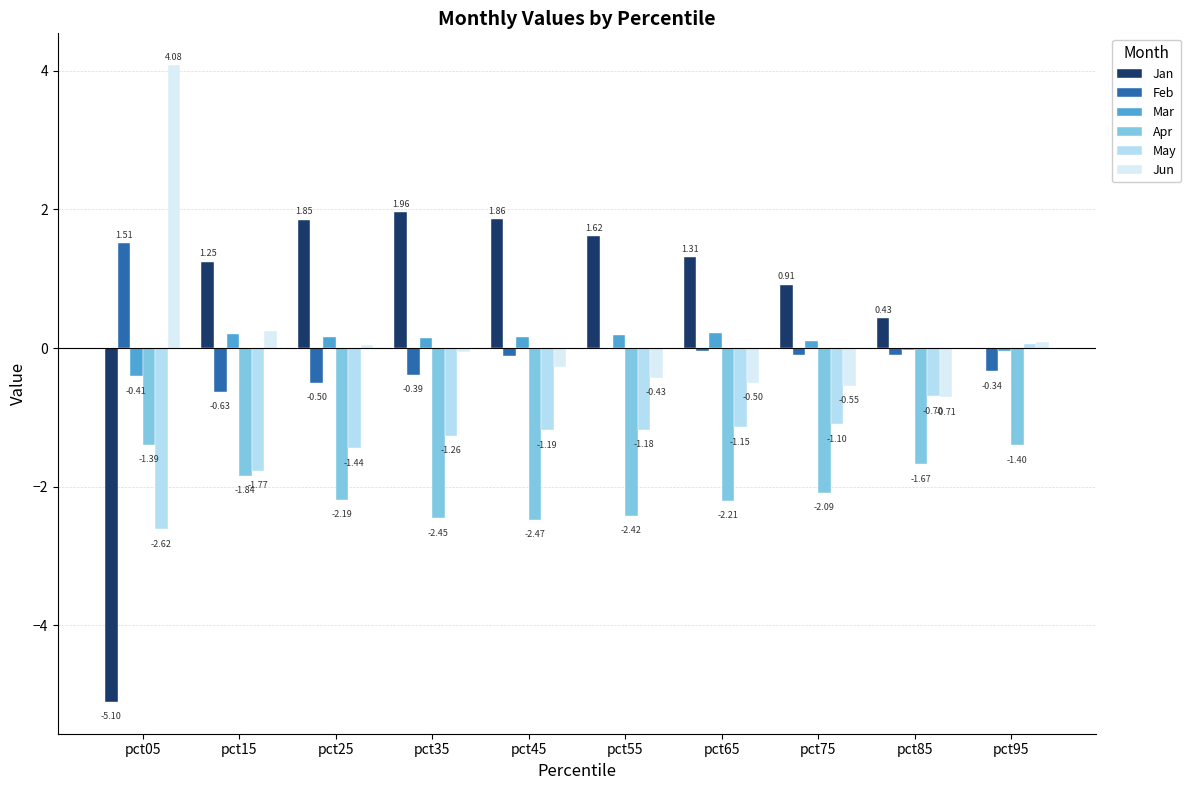

Which series changed the most between pct25 and pct35?

Apr